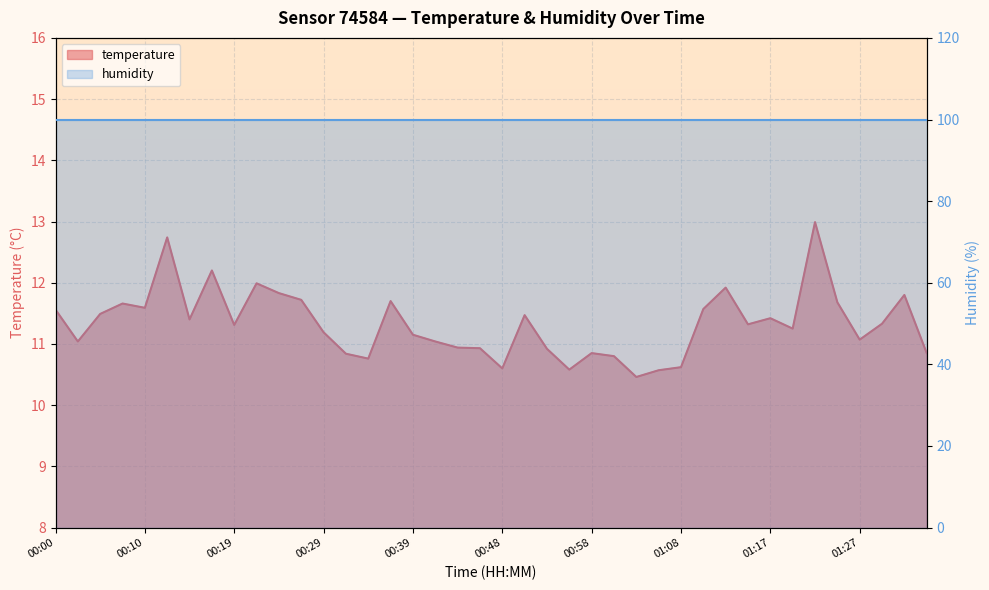

Reading left to right, what are all the values shown in this chart?

00:00=11.6	00:02=11.0	00:05=11.5	00:07=11.7	00:10=11.6	00:12=12.7	00:14=11.4	00:17=12.2	00:19=11.3	00:22=12.0	00:24=11.8	00:26=11.7	00:29=11.2	00:31=10.8	00:34=10.8	00:36=11.7	00:39=11.2	00:41=11.0	00:43=10.9	00:46=10.9	00:48=10.6	00:51=11.5	00:53=10.9	00:55=10.6	00:58=10.8	01:00=10.8	01:03=10.5	01:05=10.6	01:08=10.6	01:10=11.6	01:12=11.9	01:15=11.3	01:17=11.4	01:20=11.2	01:22=13.0	01:25=11.7	01:27=11.1	01:29=11.3	01:32=11.8	01:34=10.8